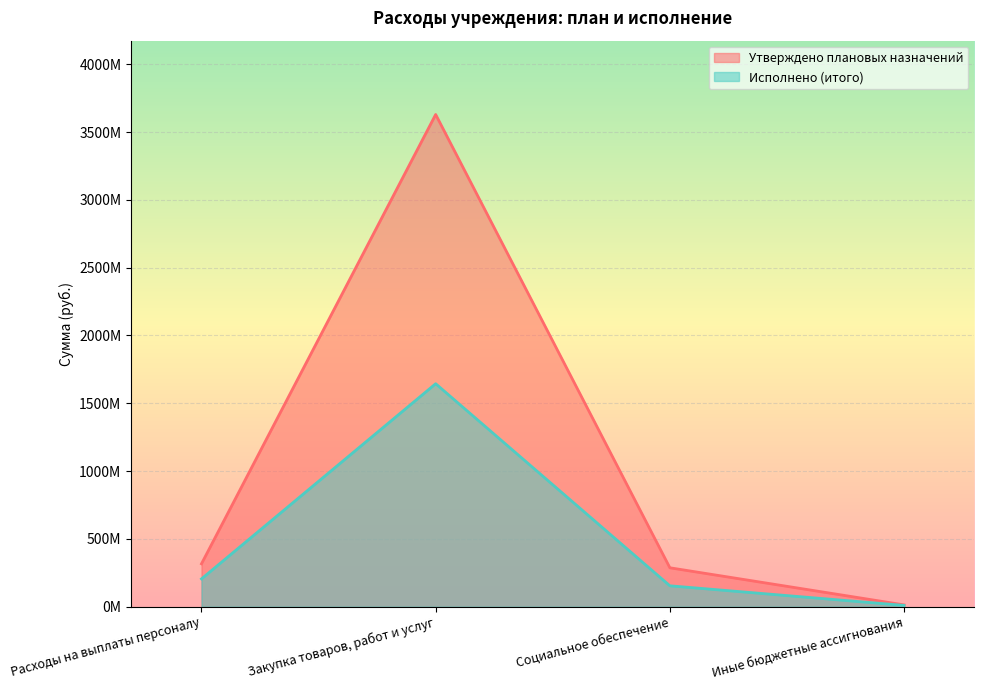

What position from the left is Социальное обеспечение?

3